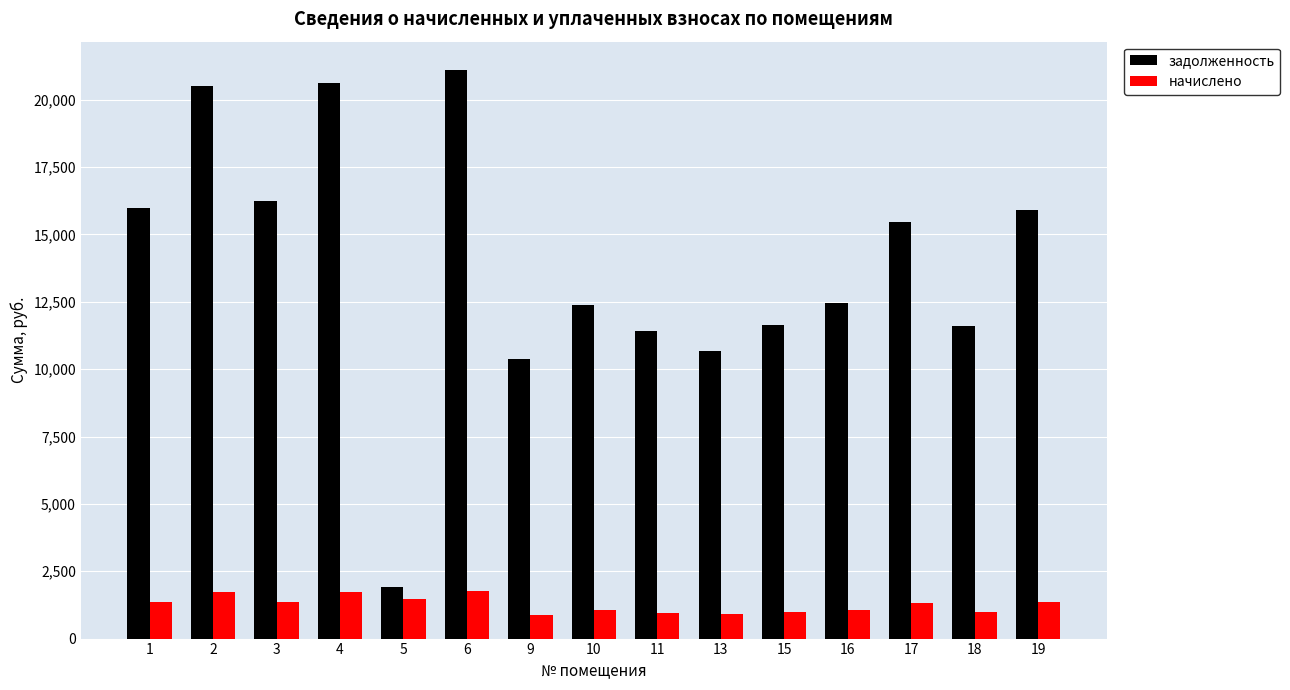

Count the number of categories in the chart.

15